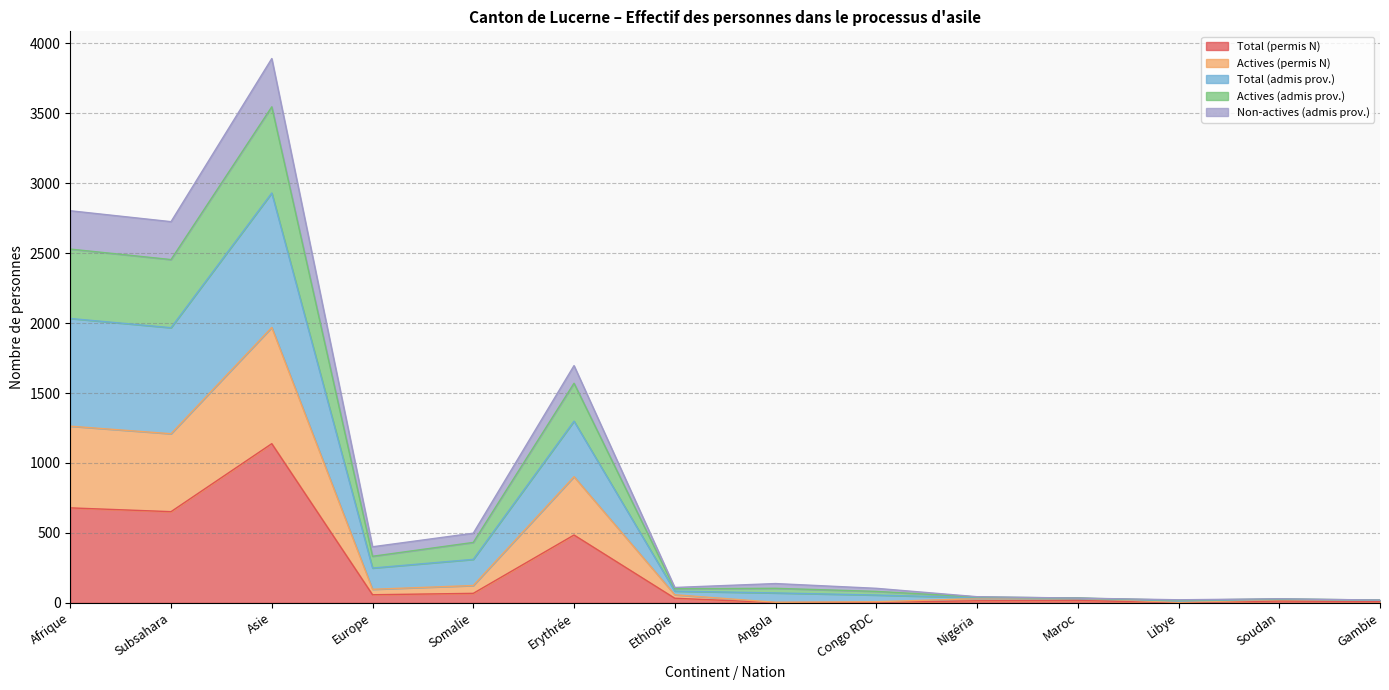

How many lines are shown in the chart?

5